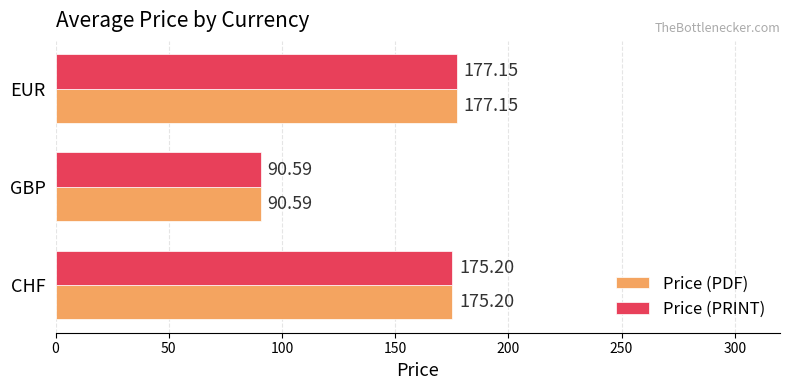

At which label does Price (PDF) reach its peak?

EUR